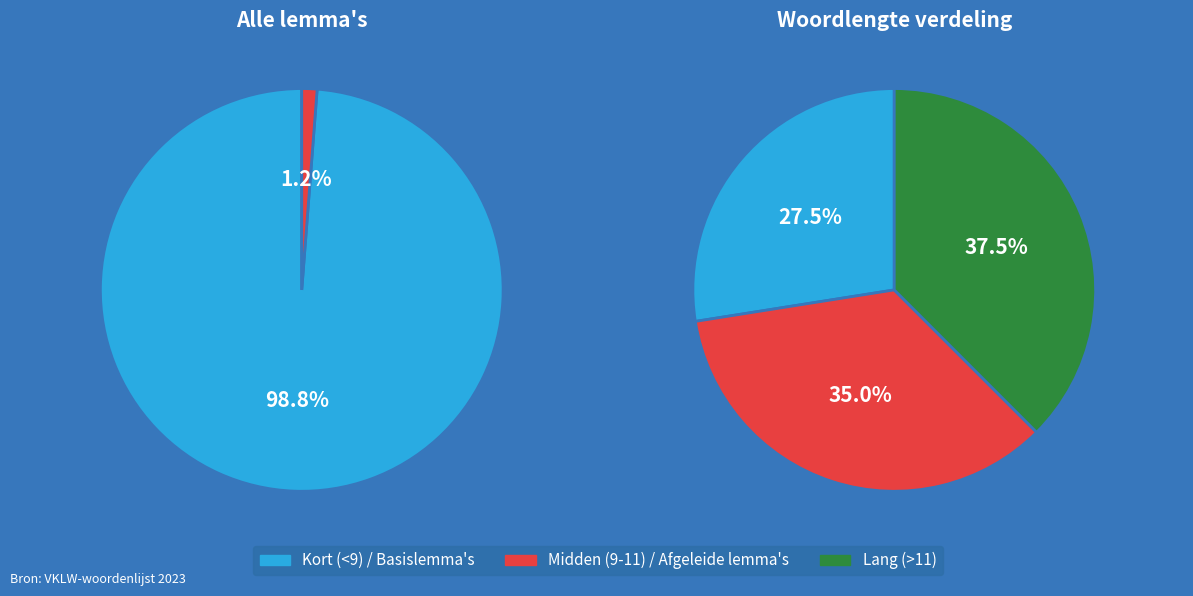

Approximately how many times larger is the value at totaal aantal basislemma's compared to totaal aantal afgeleide lemma's?

81.0